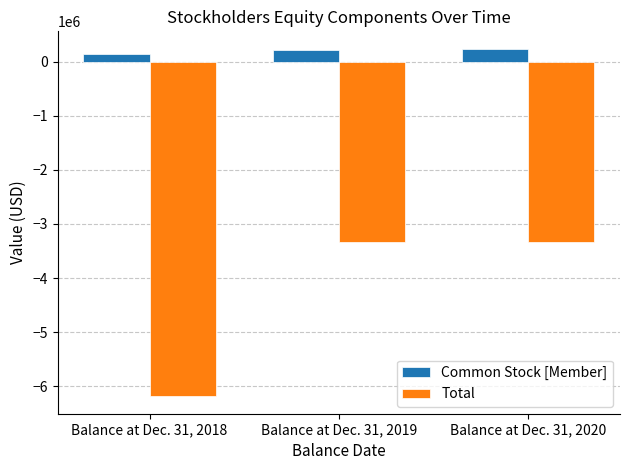

What is the maximum value for Common Stock [Member]?

241722